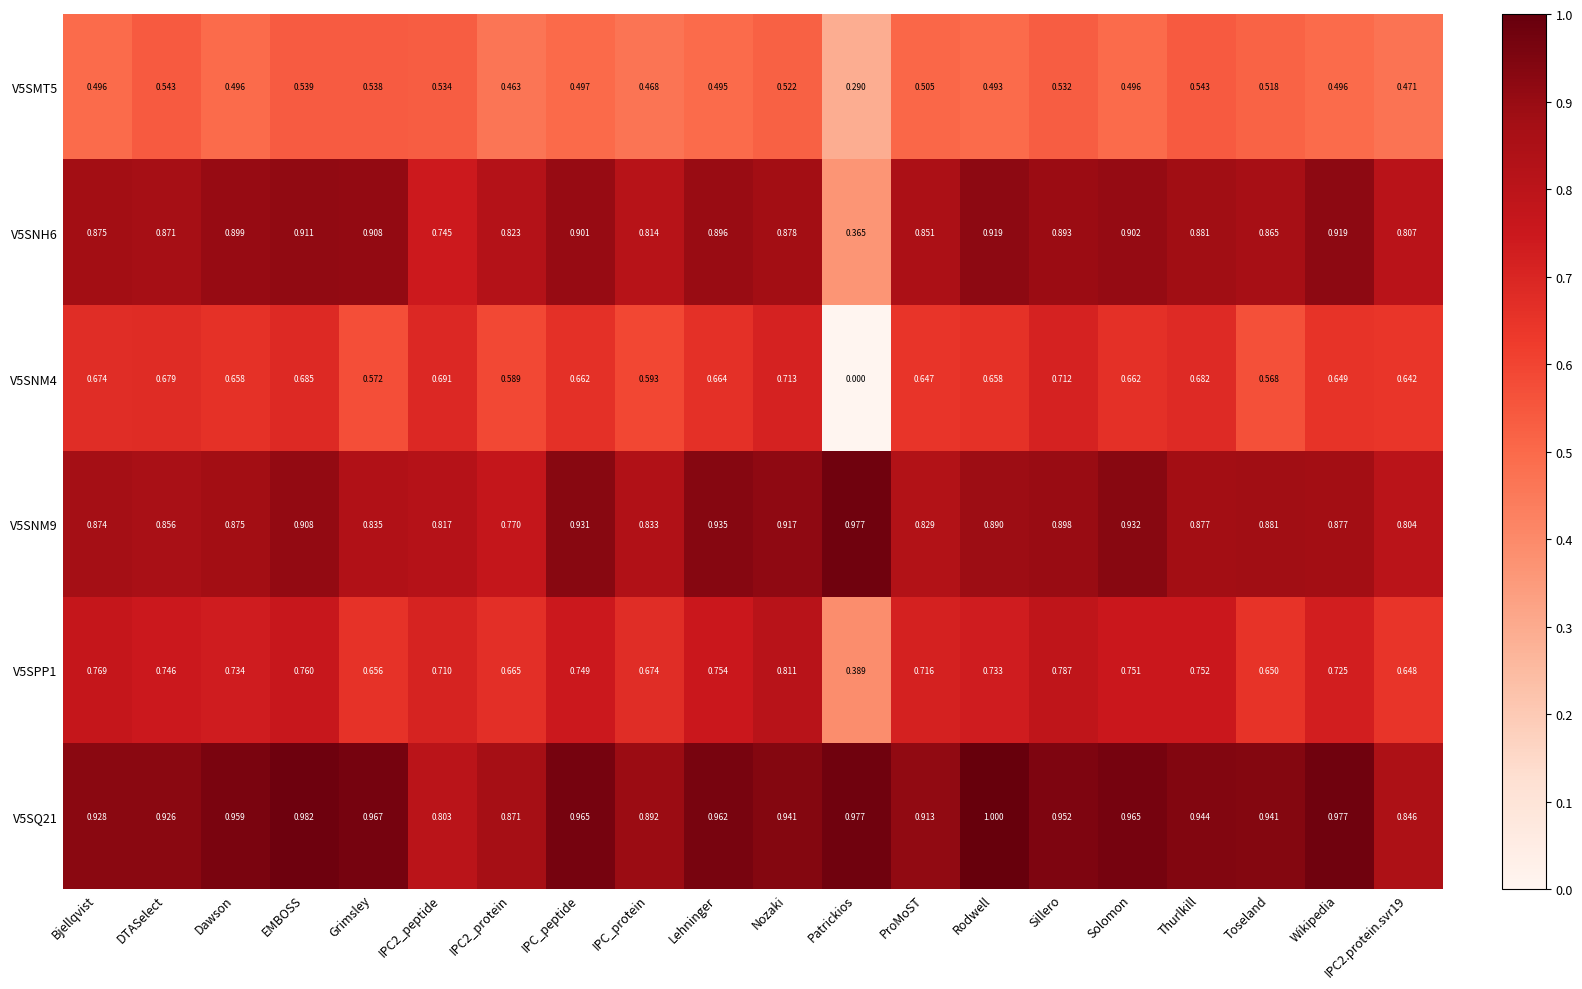

Which category has the lowest value across all series?

Patrickios